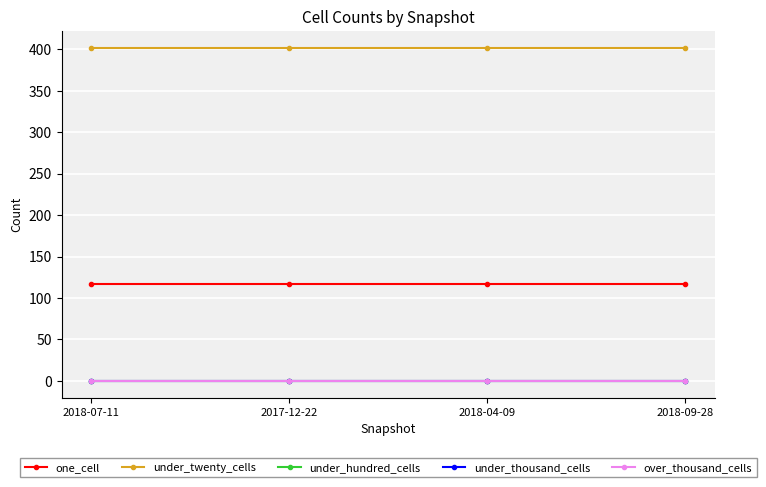

At which category is the sum across all series the highest?

2018-07-11